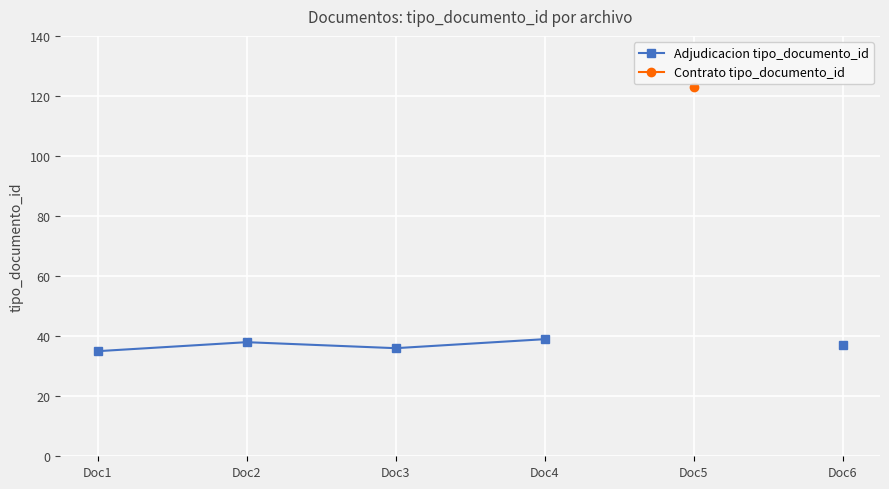

List the series in order of their peak value, lowest first.

Adjudicacion tipo_documento_id, Contrato tipo_documento_id